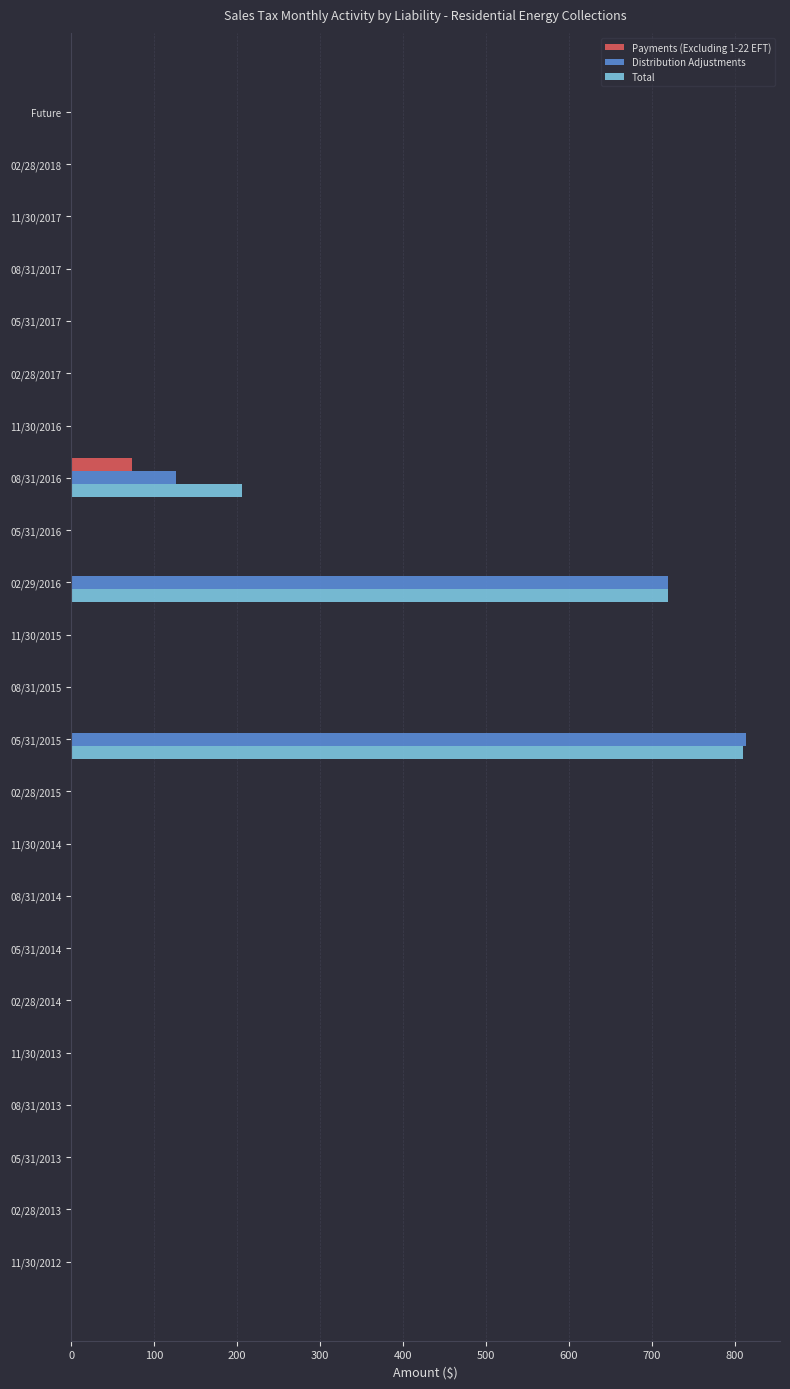

What is the average value of the Distribution Adjustments series?

72.1